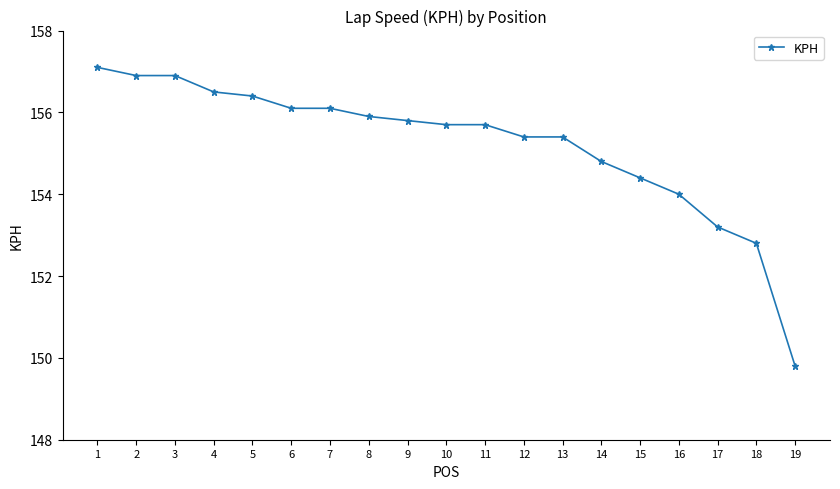

Reading left to right, what are all the values shown in this chart?

157.1	156.9	156.9	156.5	156.4	156.1	156.1	155.9	155.8	155.7	155.7	155.4	155.4	154.8	154.4	154.0	153.2	152.8	149.8